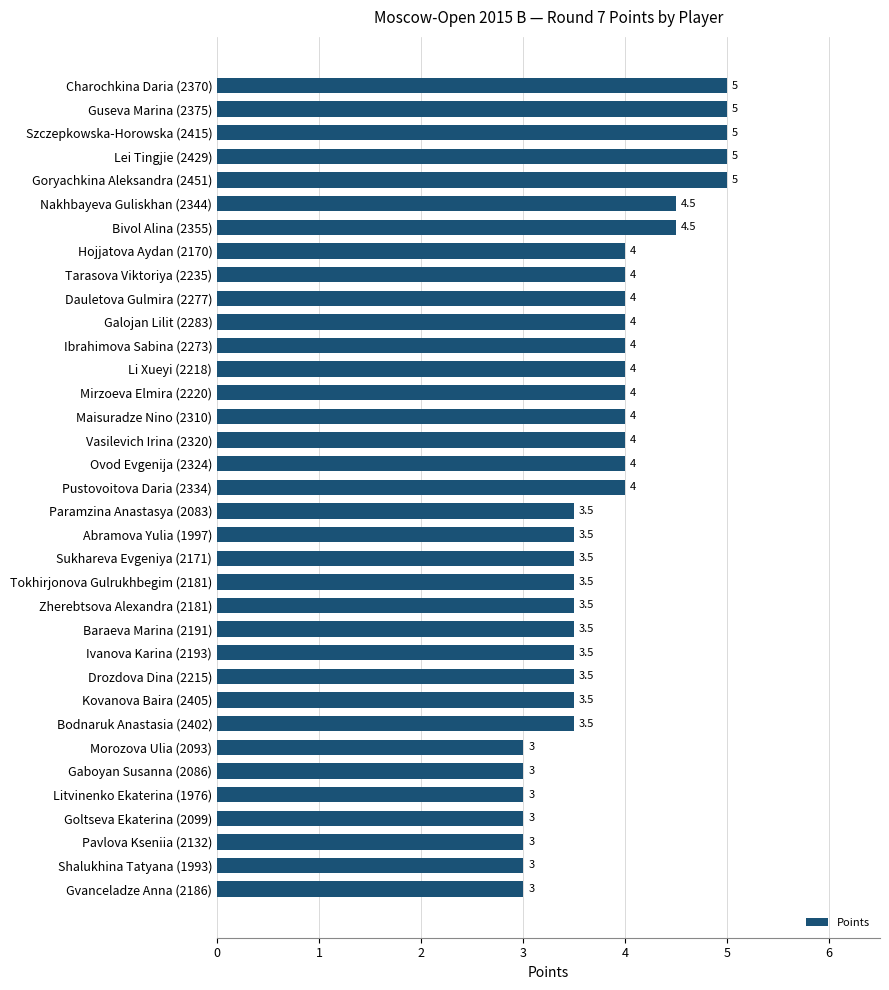

The value at Litvinenko Ekaterina (1976) is 3.0. True or false?

True